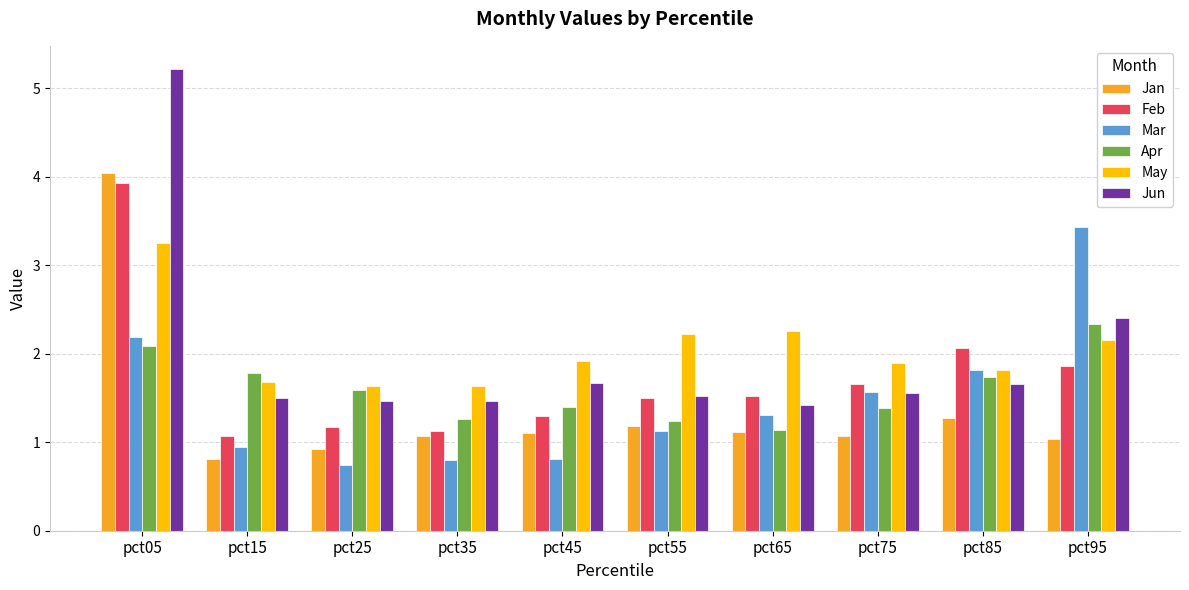

What is the difference between the second highest and second lowest values in the Mar series?

1.4